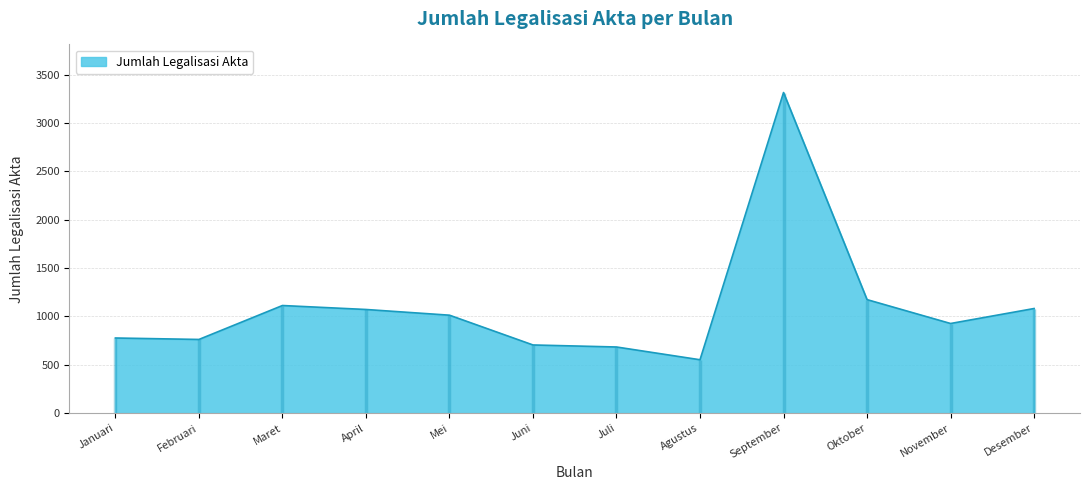

List the labels in order of value, smallest first.

Agustus, Juli, Juni, Februari, Januari, November, Mei, April, Desember, Maret, Oktober, September